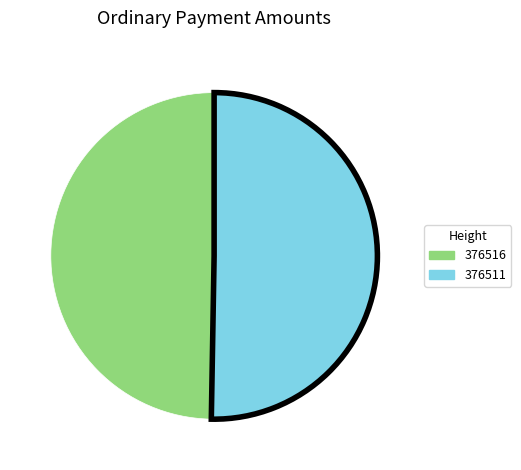

How many slices are in this pie chart?

2